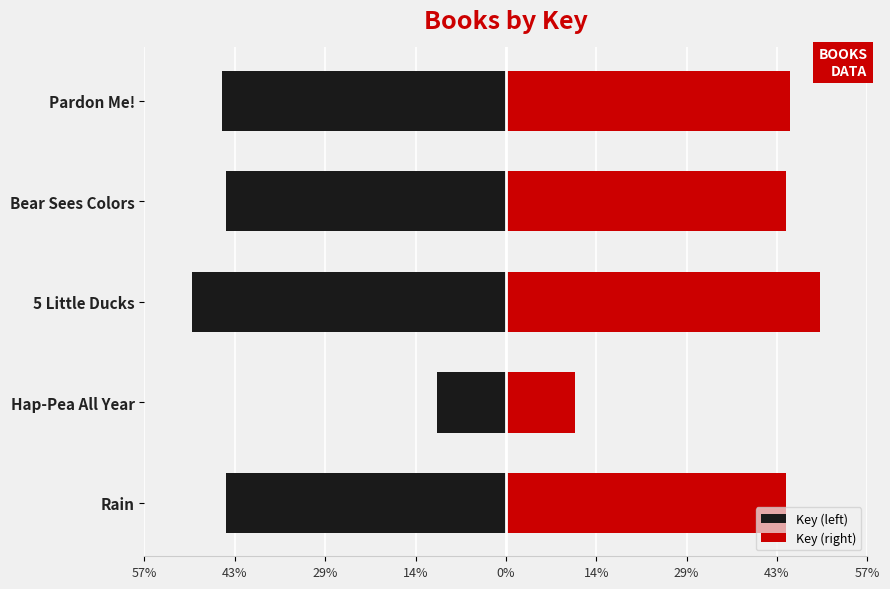

How many series are shown in this chart?

2